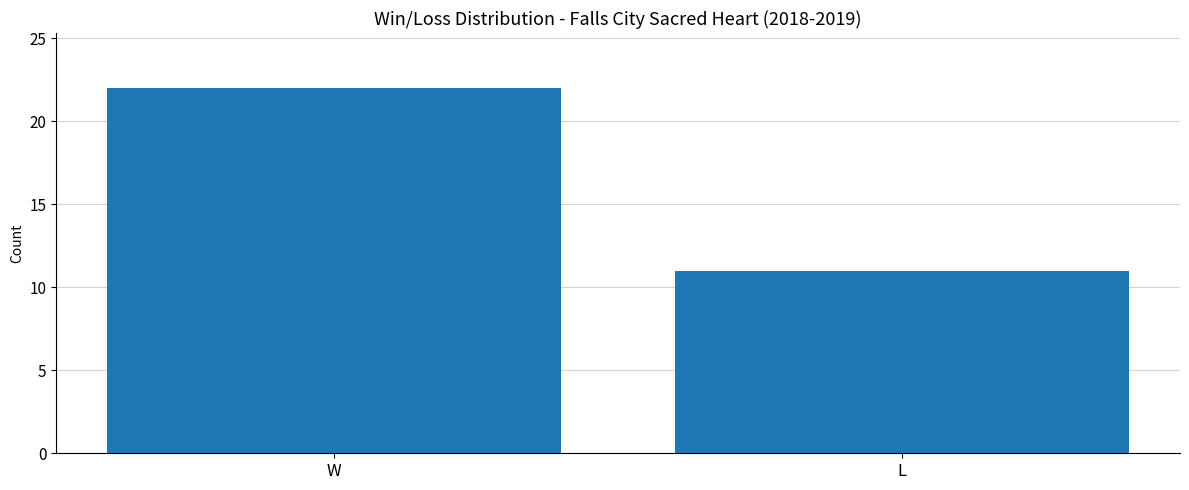

Read the value at W.

22